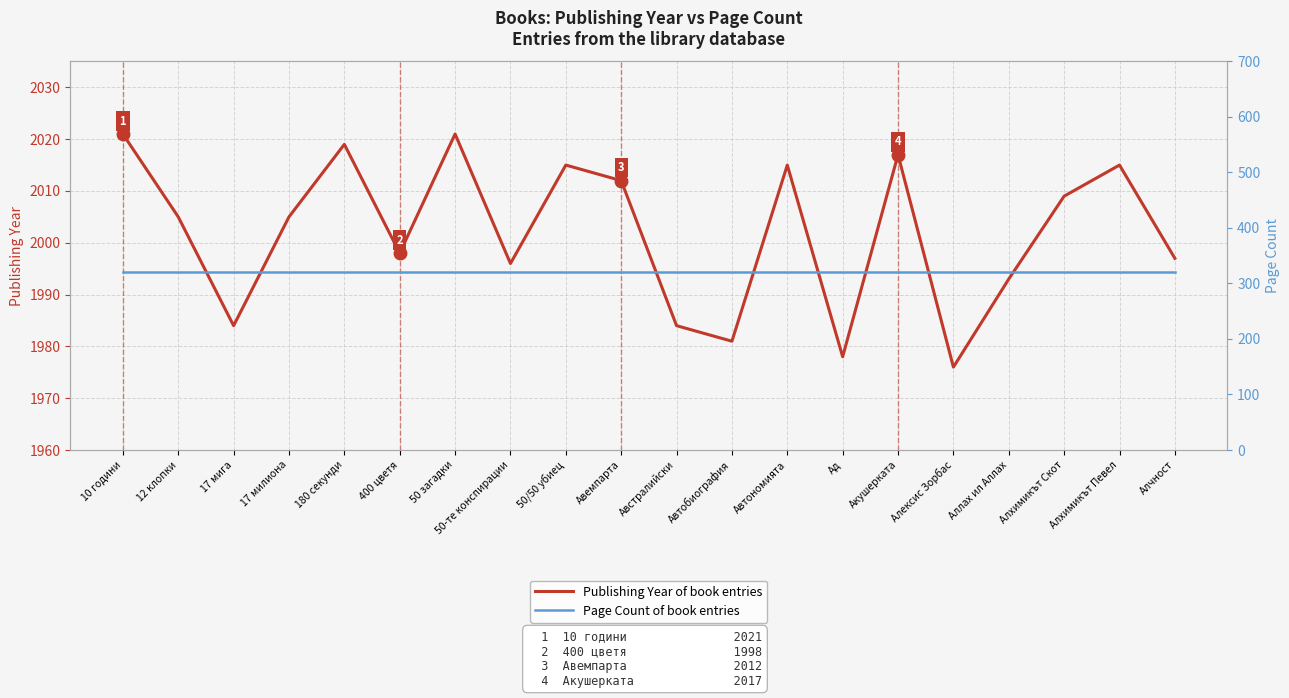

The value of Page Count of book entries at 180 секунди is 461. True or false?

False